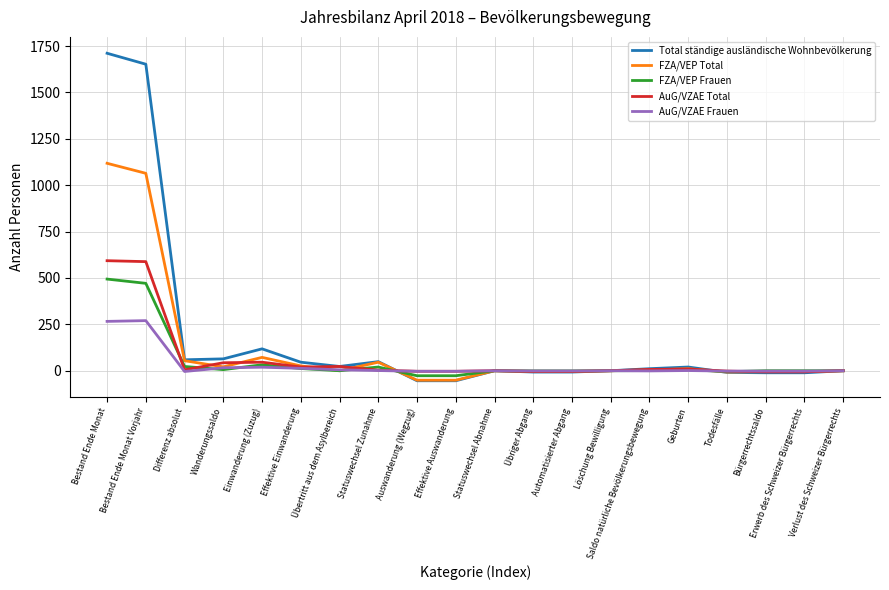

Is the value of FZA/VEP Frauen at Bestand Ende Monat greater than the value of AuG/VZAE Total at Löschung Bewilligung?

Yes